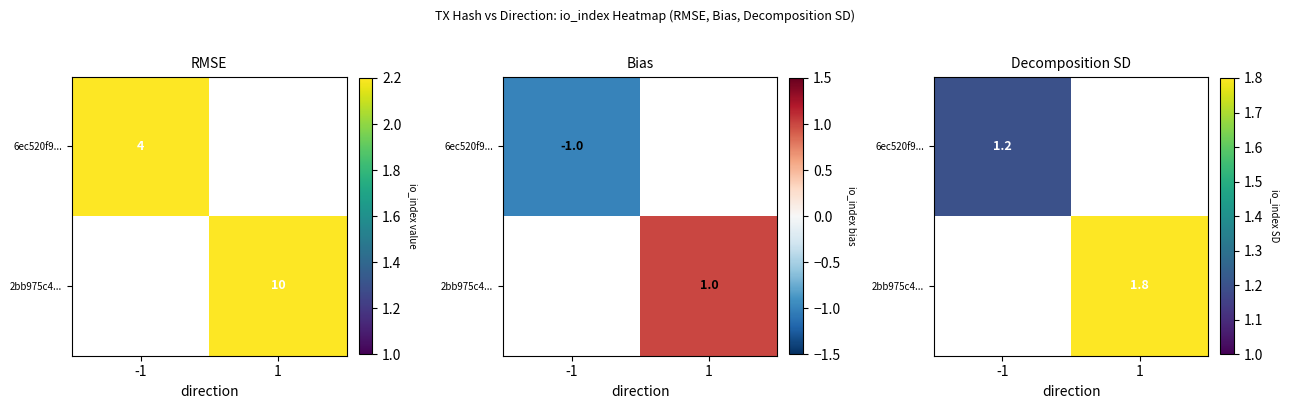

Is it true that 6ec520f9... equals 1.2 at -1?

True